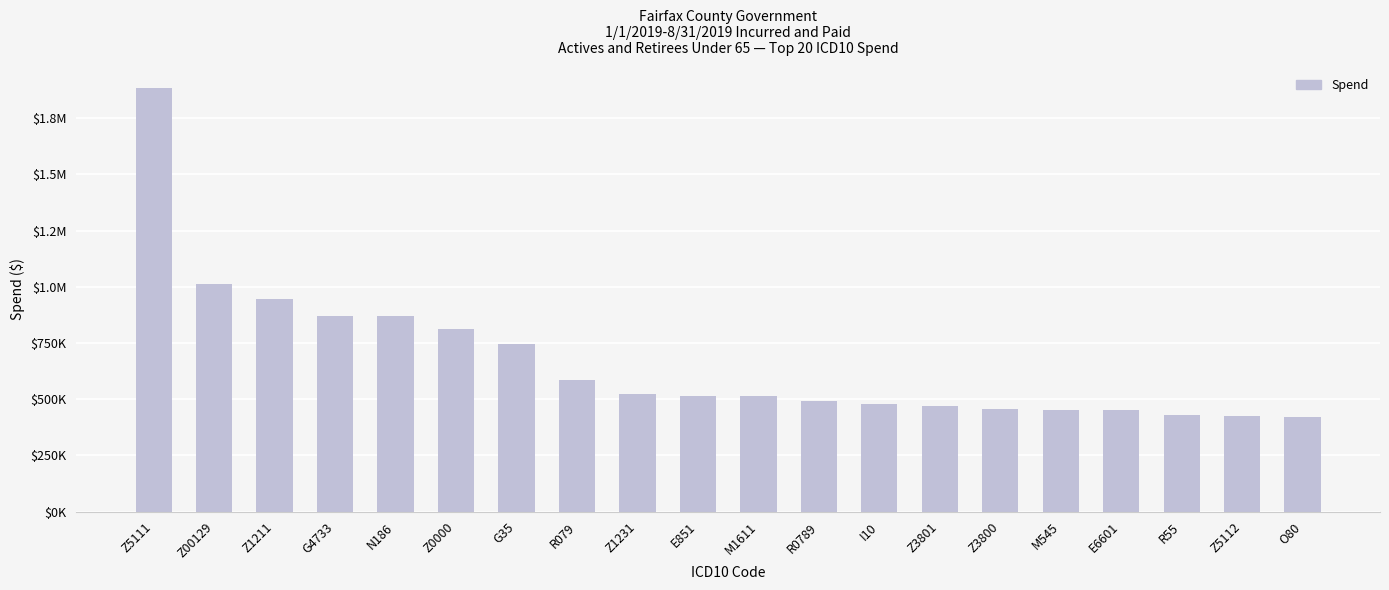

Reading left to right, extract all data points from this chart.

1882507.5	1010596.3	945725.9	872018.9	868722.9	812249.8	743609.6	584049.7	522901.8	516352.9	515622.6	494117.7	479564.8	467638.7	455317.6	453908.8	453844.0	428249.6	424932.9	419884.9